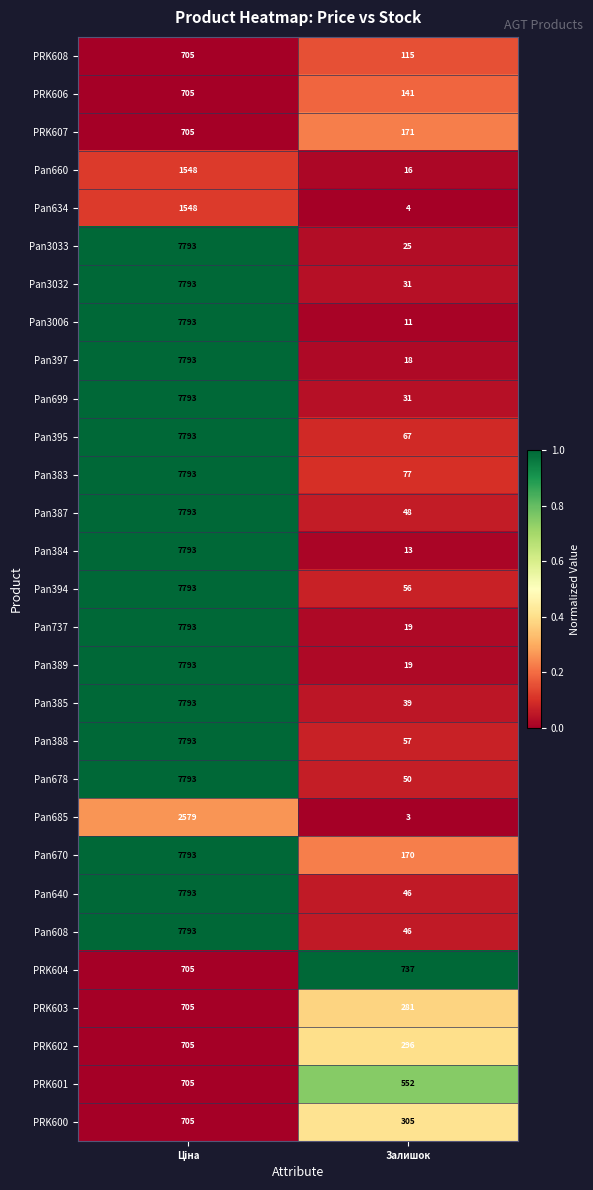

How many series are shown in this chart?

29